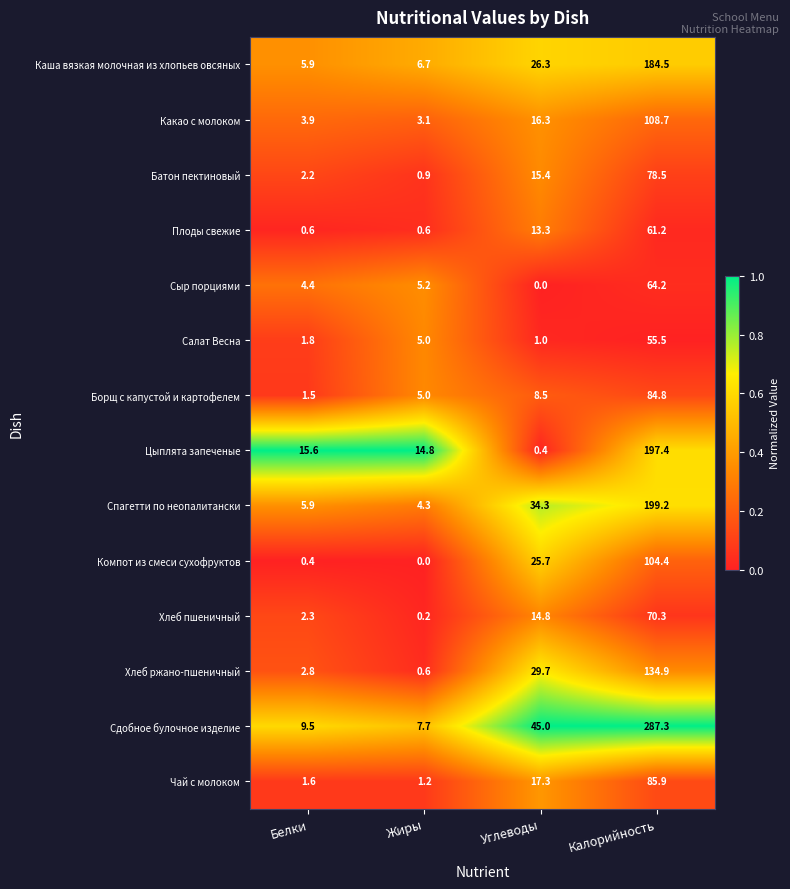

What is the total value across all series at Калорийность?

1716.8